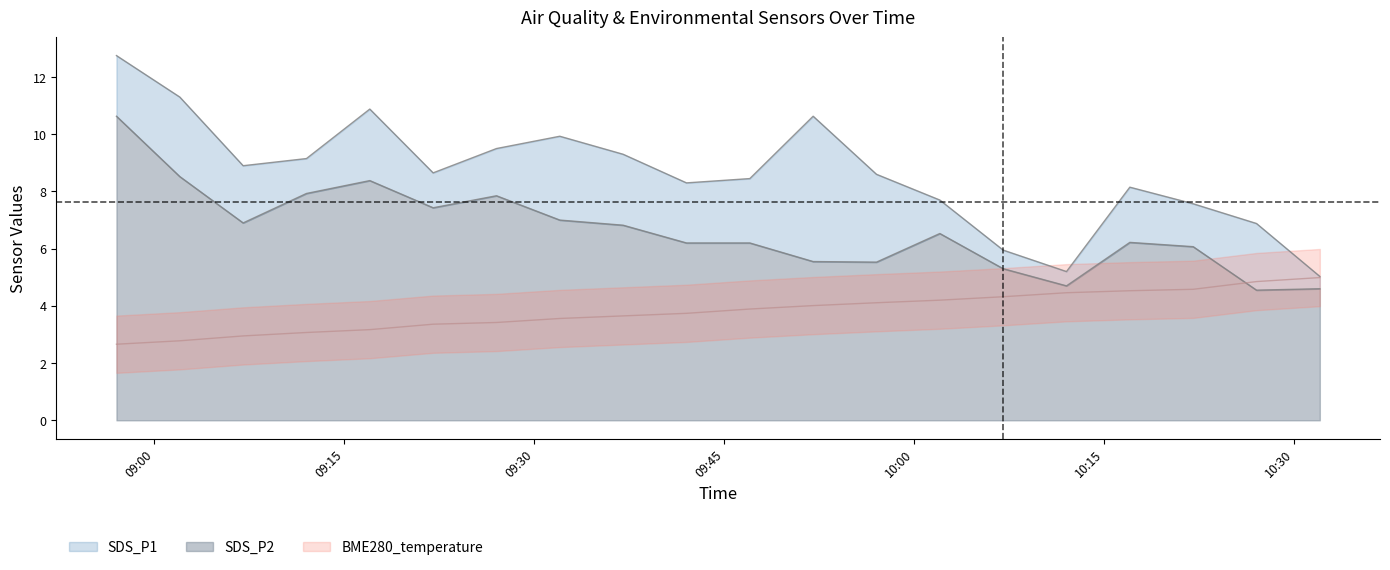

Where is BME280_temperature nearest to the value 3?

2023/06/23 09:07